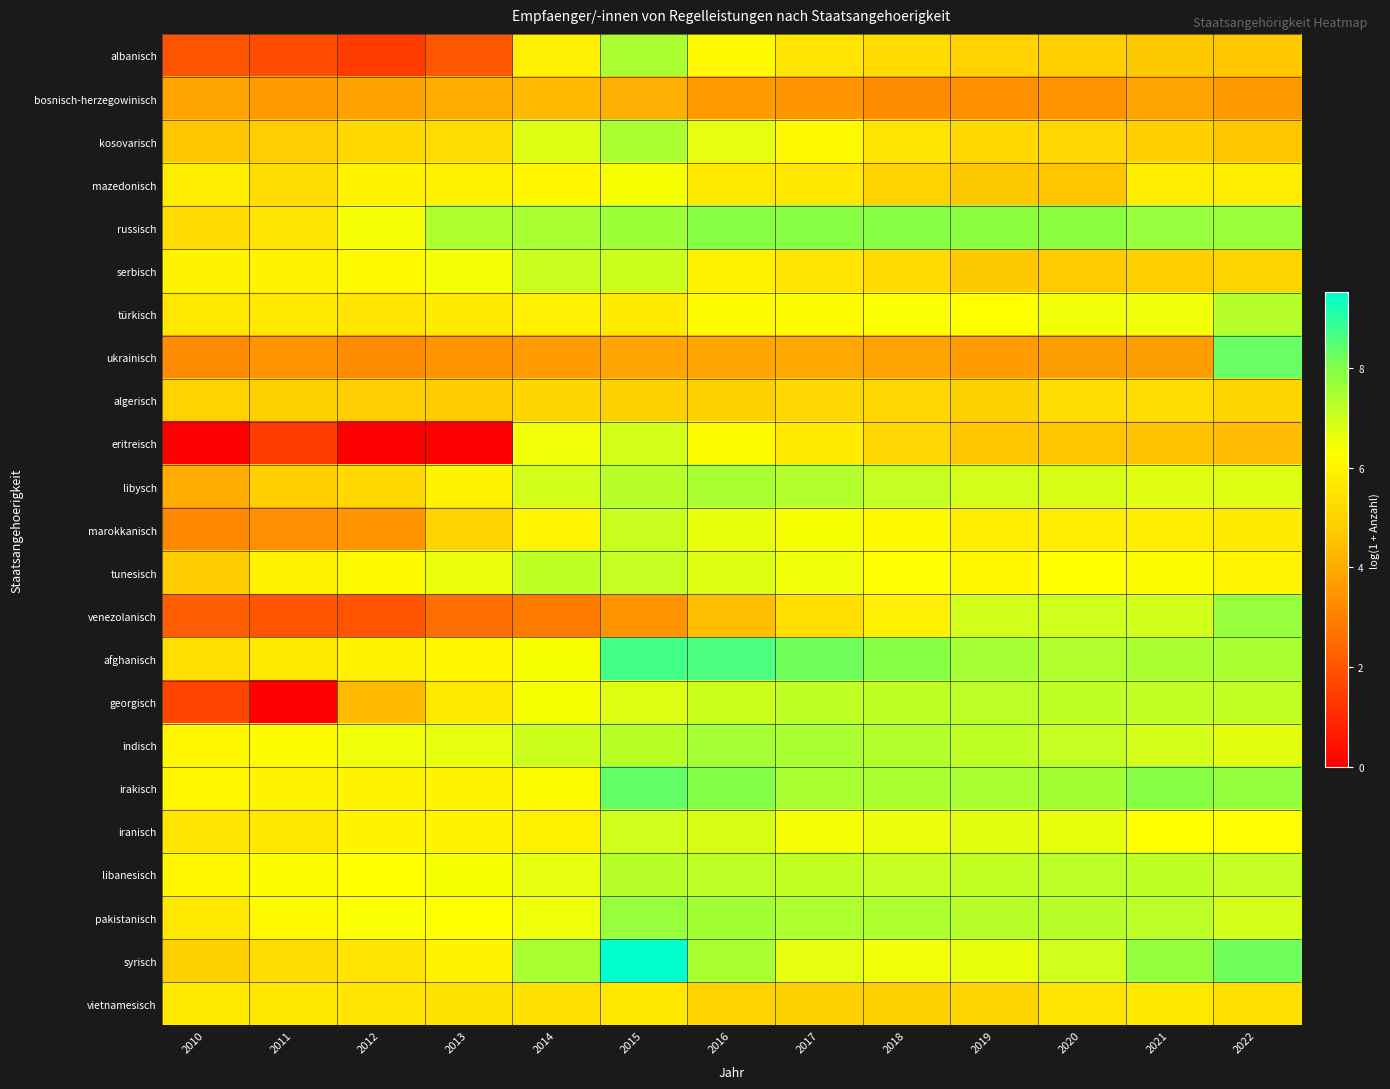

Reading left to right, extract all data points from this chart.

albanisch: 2010=1.9	2011=1.8	2012=1.4	2013=2.1	2014=5.8	2015=7.5	2016=6.2	2017=5.6	2018=5.2	2019=5.0	2020=4.8	2021=4.7	2022=4.7
bosnisch-herzegowinisch: 2010=3.8	2011=3.7	2012=3.8	2013=4.1	2014=4.3	2015=4.1	2016=3.6	2017=3.5	2018=3.3	2019=3.4	2020=3.4	2021=3.8	2022=3.6
kosovarisch: 2010=4.6	2011=4.8	2012=5.1	2013=5.3	2014=6.8	2015=7.4	2016=6.7	2017=6.2	2018=5.5	2019=5.2	2020=5.1	2021=4.8	2022=4.6
mazedonisch: 2010=5.8	2011=5.3	2012=6.0	2013=5.9	2014=6.1	2015=6.4	2016=5.7	2017=5.6	2018=5.0	2019=4.7	2020=4.6	2021=5.8	2022=5.8
russisch: 2010=5.2	2011=5.6	2012=6.5	2013=7.4	2014=7.5	2015=7.6	2016=7.9	2017=7.9	2018=7.9	2019=7.9	2020=7.8	2021=7.7	2022=7.7
serbisch: 2010=6.0	2011=6.0	2012=6.2	2013=6.4	2014=7.0	2015=7.0	2016=5.9	2017=5.6	2018=5.2	2019=4.7	2020=4.8	2021=4.8	2022=5.0
türkisch: 2010=5.6	2011=5.7	2012=5.6	2013=5.8	2014=5.8	2015=5.7	2016=6.2	2017=6.2	2018=6.4	2019=6.3	2020=6.5	2021=6.5	2022=7.3
ukrainisch: 2010=3.3	2011=3.5	2012=3.3	2013=3.5	2014=3.6	2015=3.8	2016=3.9	2017=4.0	2018=3.8	2019=3.6	2020=3.7	2021=3.7	2022=8.3
algerisch: 2010=5.0	2011=4.9	2012=4.8	2013=4.8	2014=5.0	2015=4.9	2016=4.9	2017=5.1	2018=5.1	2019=4.9	2020=5.3	2021=5.3	2022=5.0
eritreisch: 2010=0.0	2011=1.4	2012=0.0	2013=0.0	2014=6.5	2015=6.9	2016=6.3	2017=5.7	2018=5.1	2019=4.6	2020=4.6	2021=4.6	2022=4.4
libysch: 2010=4.0	2011=4.8	2012=5.2	2013=6.0	2014=6.9	2015=7.3	2016=7.5	2017=7.4	2018=7.1	2019=6.9	2020=6.9	2021=6.8	2022=6.8
marokkanisch: 2010=3.2	2011=3.3	2012=3.5	2013=5.0	2014=6.0	2015=7.0	2016=6.6	2017=6.4	2018=6.1	2019=5.8	2020=5.8	2021=5.8	2022=5.7
tunesisch: 2010=4.8	2011=5.9	2012=6.2	2013=6.6	2014=7.2	2015=7.1	2016=6.8	2017=6.5	2018=6.3	2019=6.1	2020=6.3	2021=6.3	2022=6.1
venezolanisch: 2010=2.2	2011=1.9	2012=1.9	2013=2.6	2014=2.9	2015=3.5	2016=4.5	2017=5.3	2018=5.9	2019=6.9	2020=6.9	2021=6.9	2022=7.7
afghanisch: 2010=5.3	2011=5.7	2012=6.0	2013=6.1	2014=6.4	2015=8.7	2016=8.6	2017=8.2	2018=7.9	2019=7.5	2020=7.4	2021=7.5	2022=7.5
georgisch: 2010=1.6	2011=0.0	2012=4.4	2013=5.7	2014=6.4	2015=6.8	2016=7.0	2017=7.2	2018=7.2	2019=7.2	2020=7.2	2021=7.1	2022=7.2
indisch: 2010=6.1	2011=6.3	2012=6.5	2013=6.7	2014=7.0	2015=7.3	2016=7.5	2017=7.5	2018=7.4	2019=7.2	2020=7.1	2021=6.9	2022=6.7
irakisch: 2010=6.1	2011=6.0	2012=5.9	2013=6.0	2014=6.2	2015=8.4	2016=8.0	2017=7.5	2018=7.5	2019=7.5	2020=7.5	2021=7.9	2022=7.8
iranisch: 2010=5.5	2011=5.6	2012=5.9	2013=6.0	2014=5.9	2015=6.9	2016=6.9	2017=6.5	2018=6.6	2019=6.7	2020=6.6	2021=6.3	2022=6.3
libanesisch: 2010=6.1	2011=6.3	2012=6.3	2013=6.4	2014=6.7	2015=7.3	2016=7.2	2017=7.1	2018=7.1	2019=7.1	2020=7.2	2021=7.2	2022=7.1
pakistanisch: 2010=5.6	2011=6.2	2012=6.4	2013=6.3	2014=6.6	2015=7.7	2016=7.6	2017=7.4	2018=7.4	2019=7.3	2020=7.3	2021=7.2	2022=6.9
syrisch: 2010=4.9	2011=5.3	2012=5.5	2013=6.0	2014=7.5	2015=9.5	2016=7.5	2017=6.7	2018=6.5	2019=6.6	2020=7.0	2021=7.7	2022=8.2
vietnamesisch: 2010=5.7	2011=5.6	2012=5.6	2013=5.5	2014=5.4	2015=5.6	2016=5.0	2017=4.9	2018=4.9	2019=5.0	2020=5.5	2021=5.6	2022=5.4